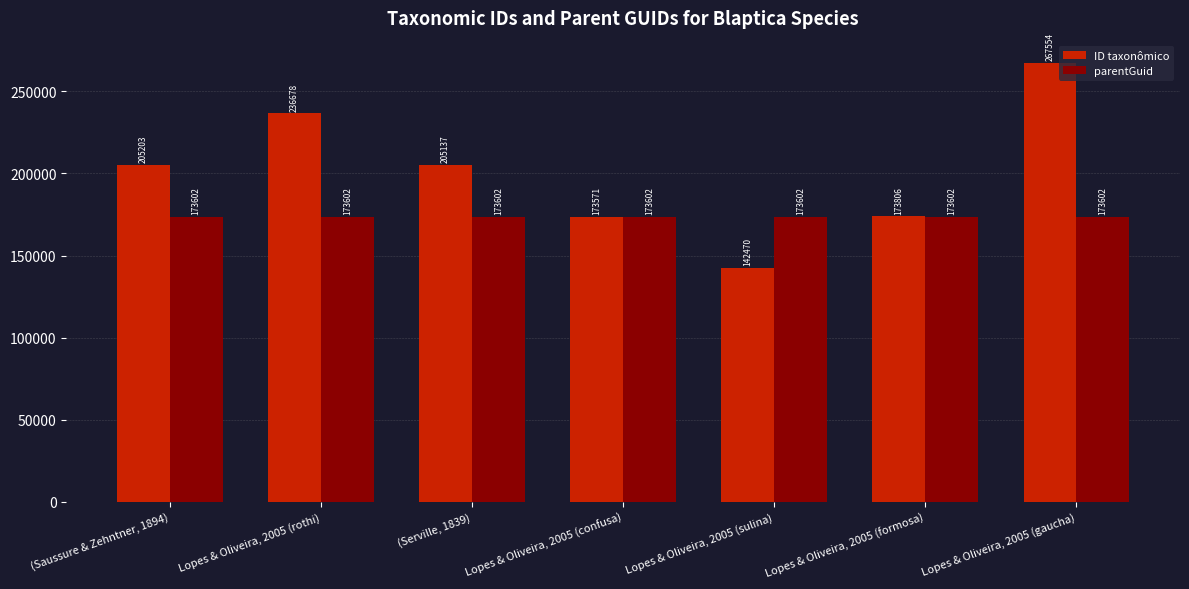

What is the approximate value of parentGuid at Lopes & Oliveira, 2005 (gaucha)?

173602